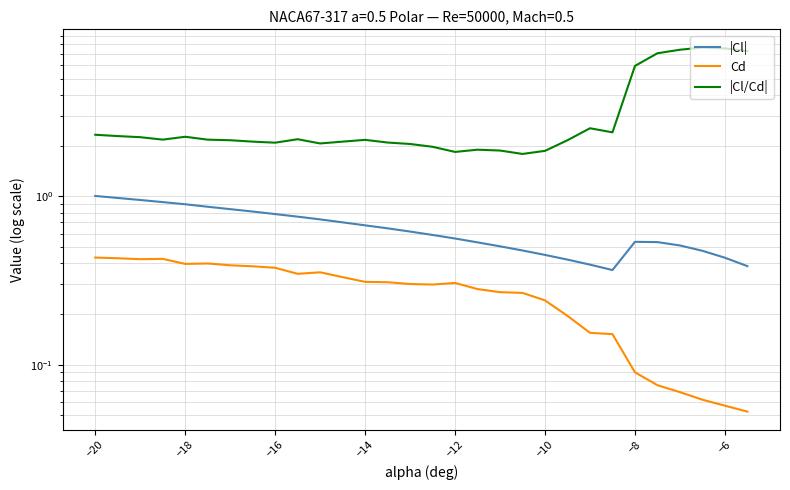

What value does the |Cl| series have at −20?

1.0